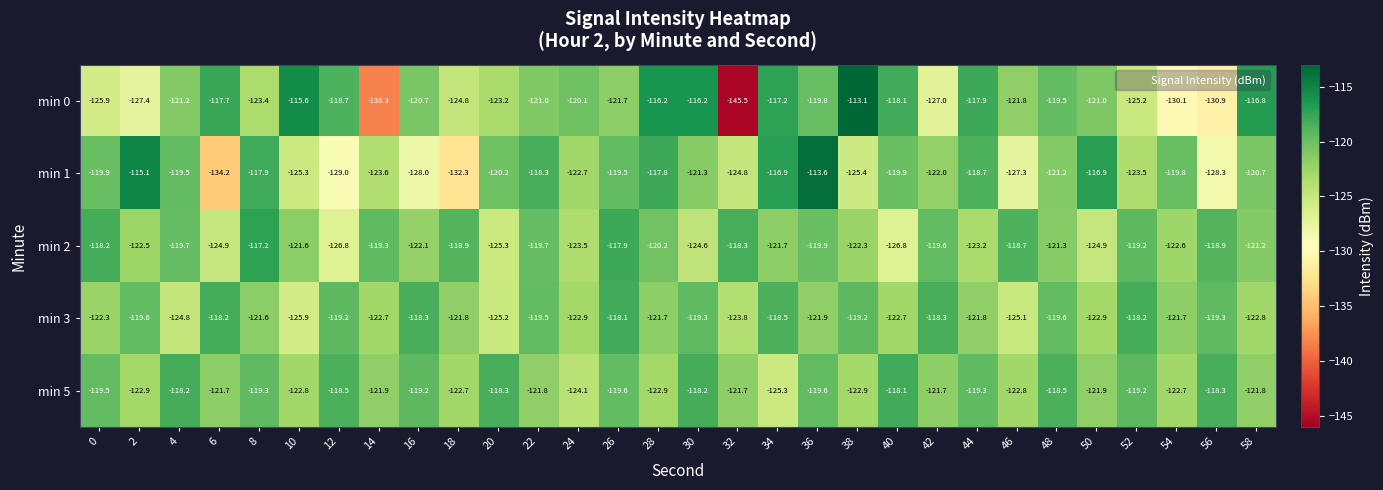

What is the average value of the min 0 series?

-122.5